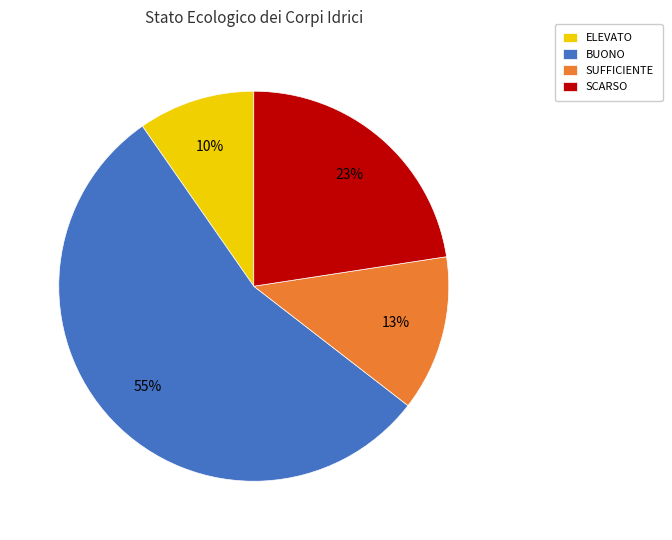

What percentage is the SCARSO slice, to the nearest percent?

23%